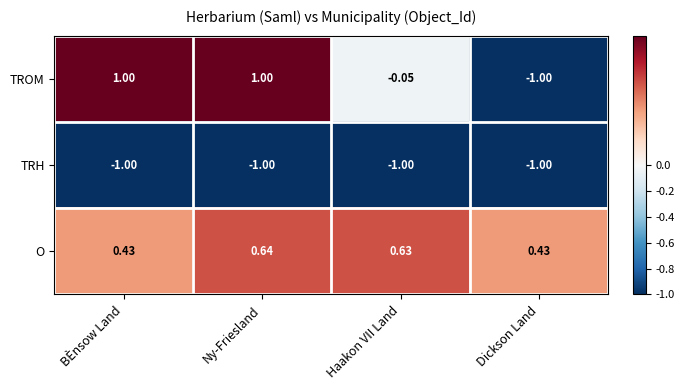

Which series has the widest spread of values?

TROM